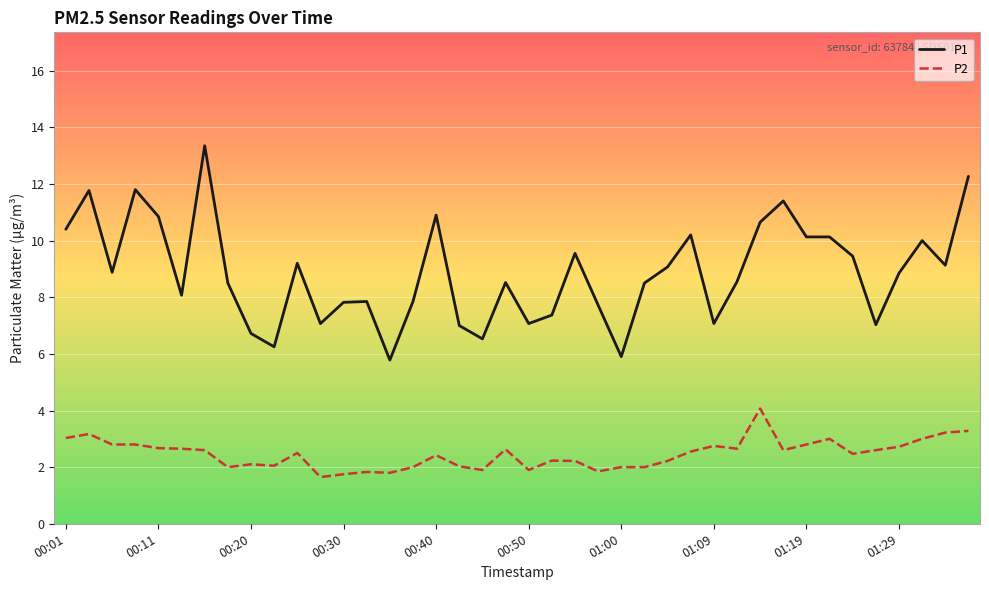

Which series has the largest total across all categories?

P1